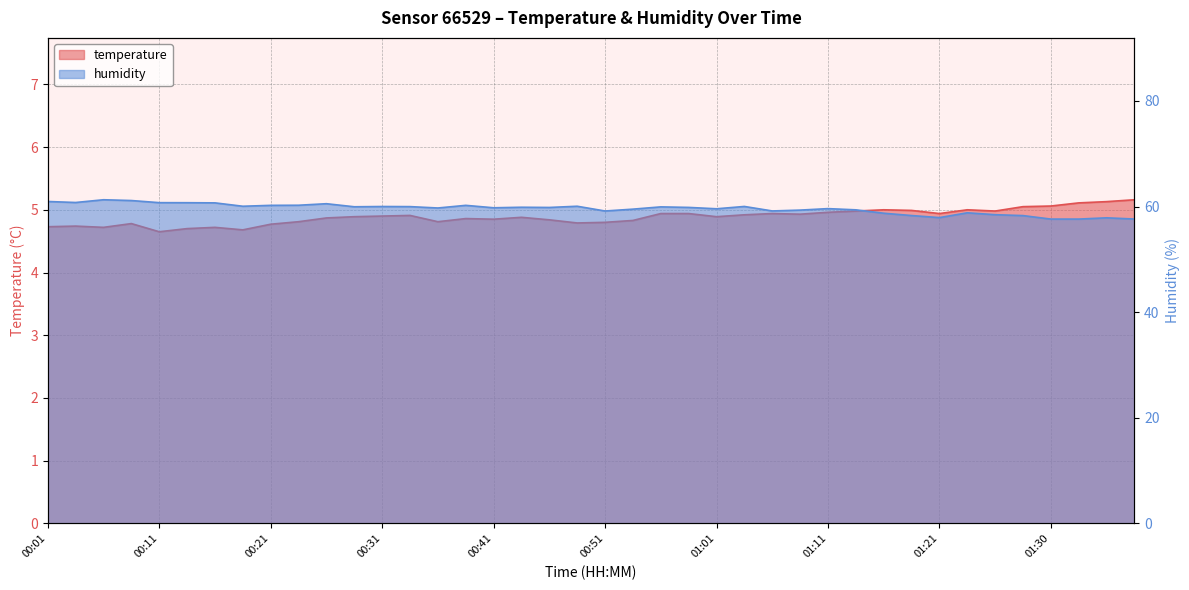

Which series changed the most between 00:04 and 01:28?

humidity